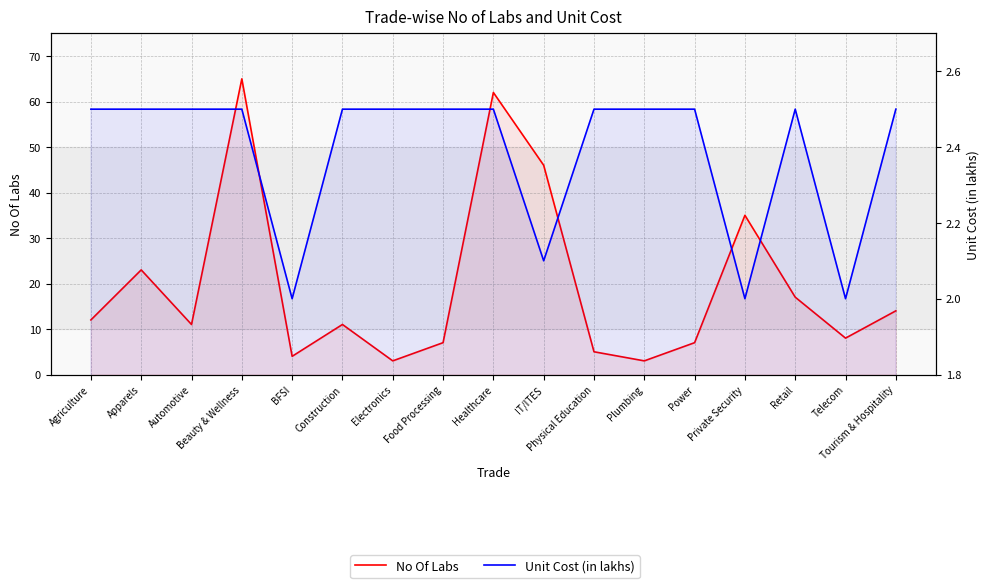

True or false: No Of Labs and Unit Cost (in lakhs) cross at least once.

False